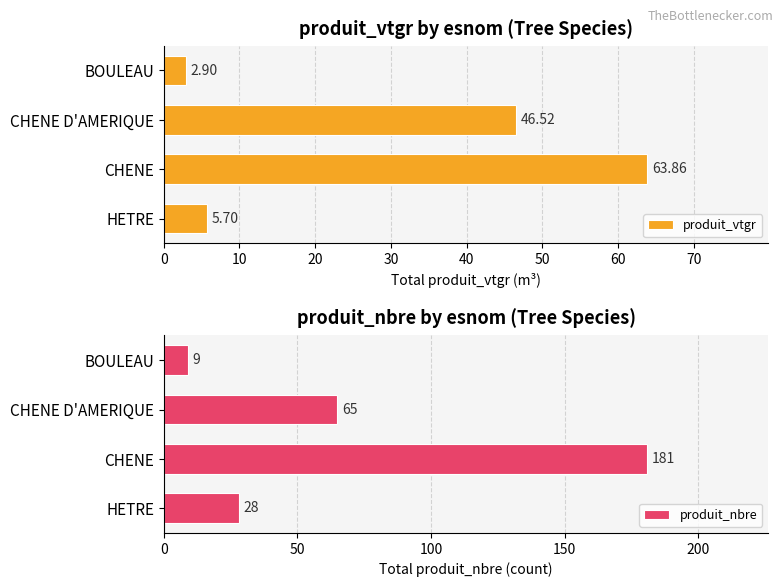

Rank the categories by produit_vtgr value from highest to lowest.

CHENE, CHENE D'AMERIQUE, HETRE, BOULEAU